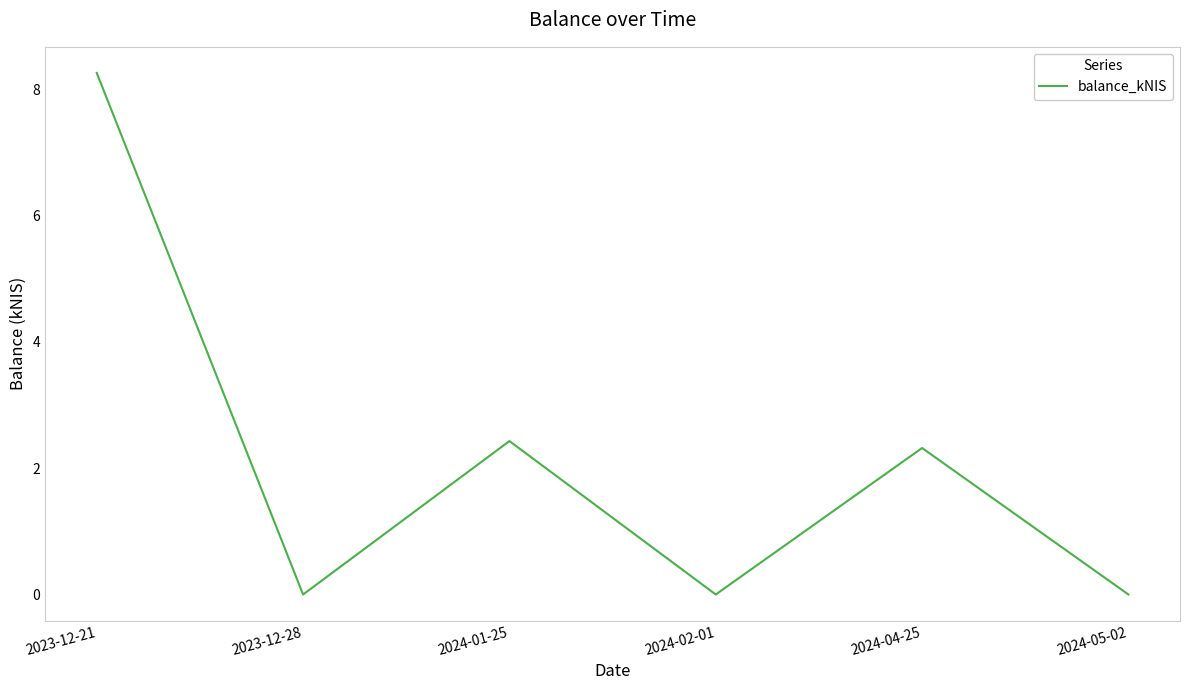

What position from the left is 2023-12-28?

2